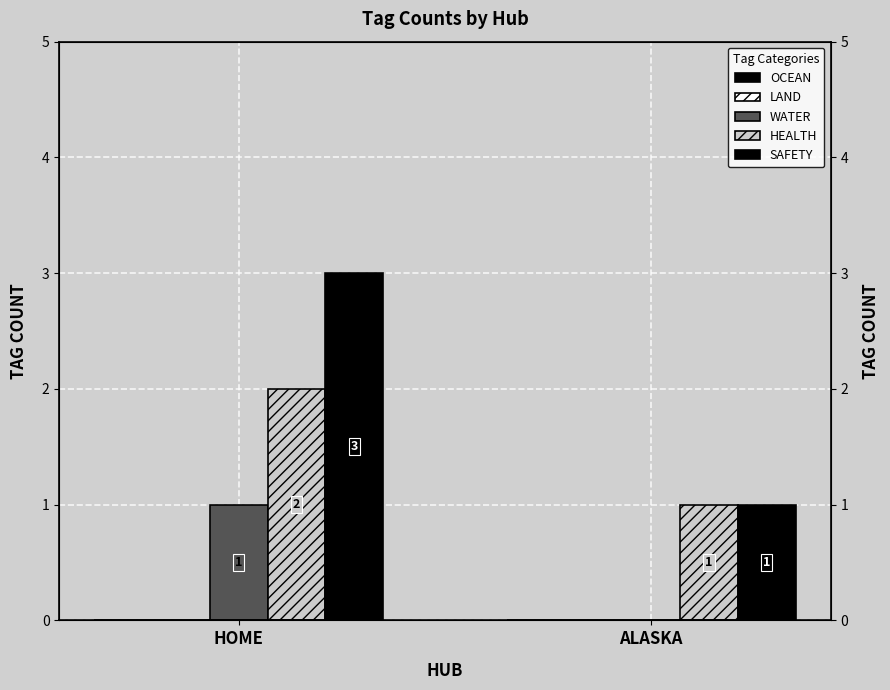

Between ALASKA and HOME, which is larger?

ALASKA